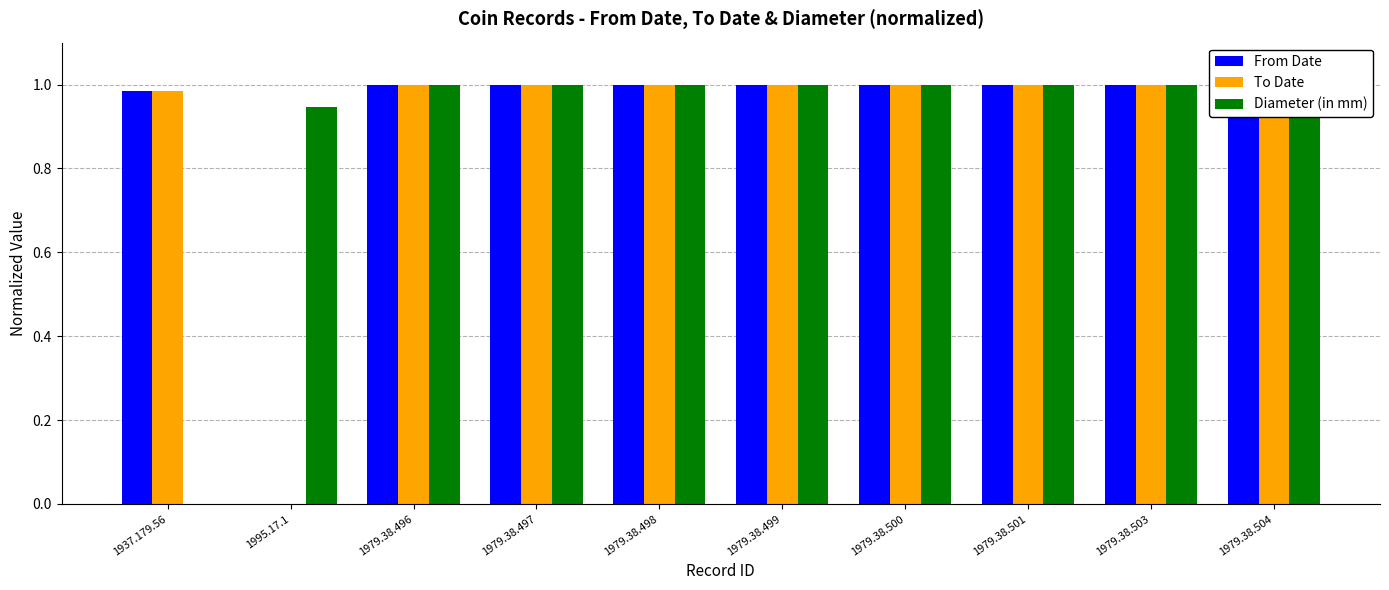

Reading left to right, transcribe all the data shown in this chart.

From Date: 1937.179.56=1.0	1995.17.1=0.0	1979.38.496=1.0	1979.38.497=1.0	1979.38.498=1.0	1979.38.499=1.0	1979.38.500=1.0	1979.38.501=1.0	1979.38.503=1.0	1979.38.504=1.0
To Date: 1937.179.56=1.0	1995.17.1=0.0	1979.38.496=1.0	1979.38.497=1.0	1979.38.498=1.0	1979.38.499=1.0	1979.38.500=1.0	1979.38.501=1.0	1979.38.503=1.0	1979.38.504=1.0
Diameter (in mm): 1937.179.56=0.0	1995.17.1=0.9	1979.38.496=1.0	1979.38.497=1.0	1979.38.498=1.0	1979.38.499=1.0	1979.38.500=1.0	1979.38.501=1.0	1979.38.503=1.0	1979.38.504=1.0